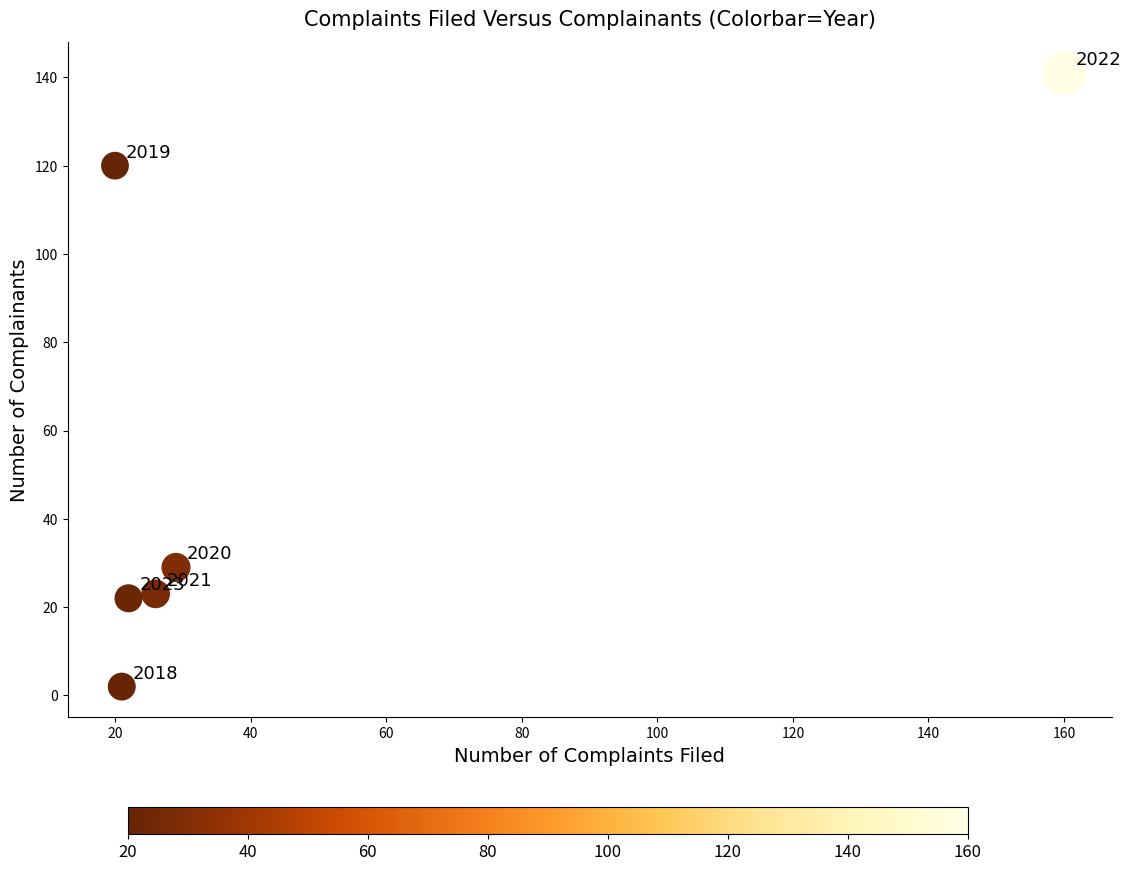

What Y value in the scatter plot is closest to 71?

29